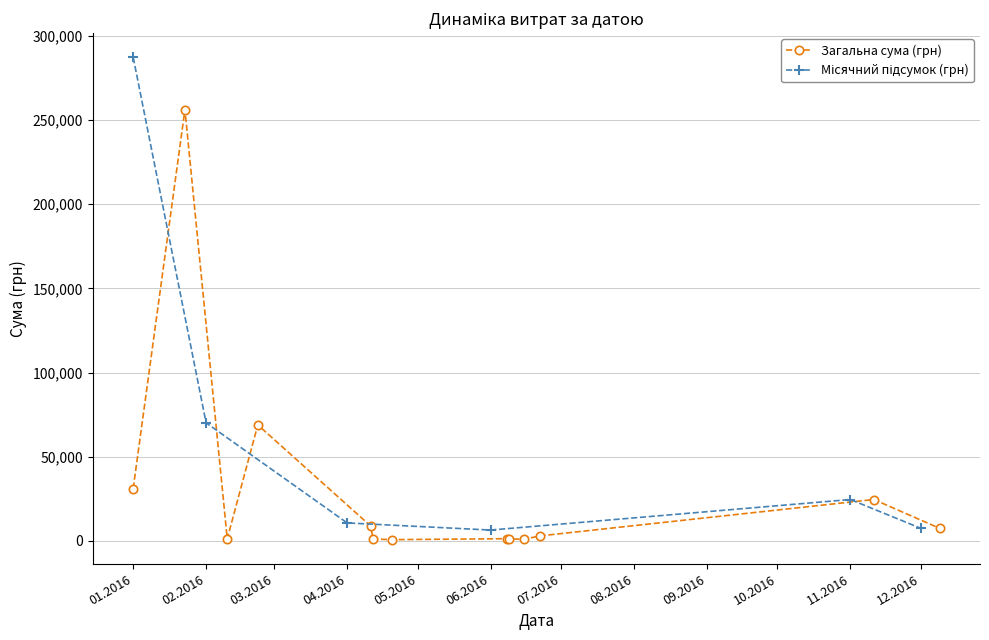

What is the difference between the maximum and minimum values?

255720.4